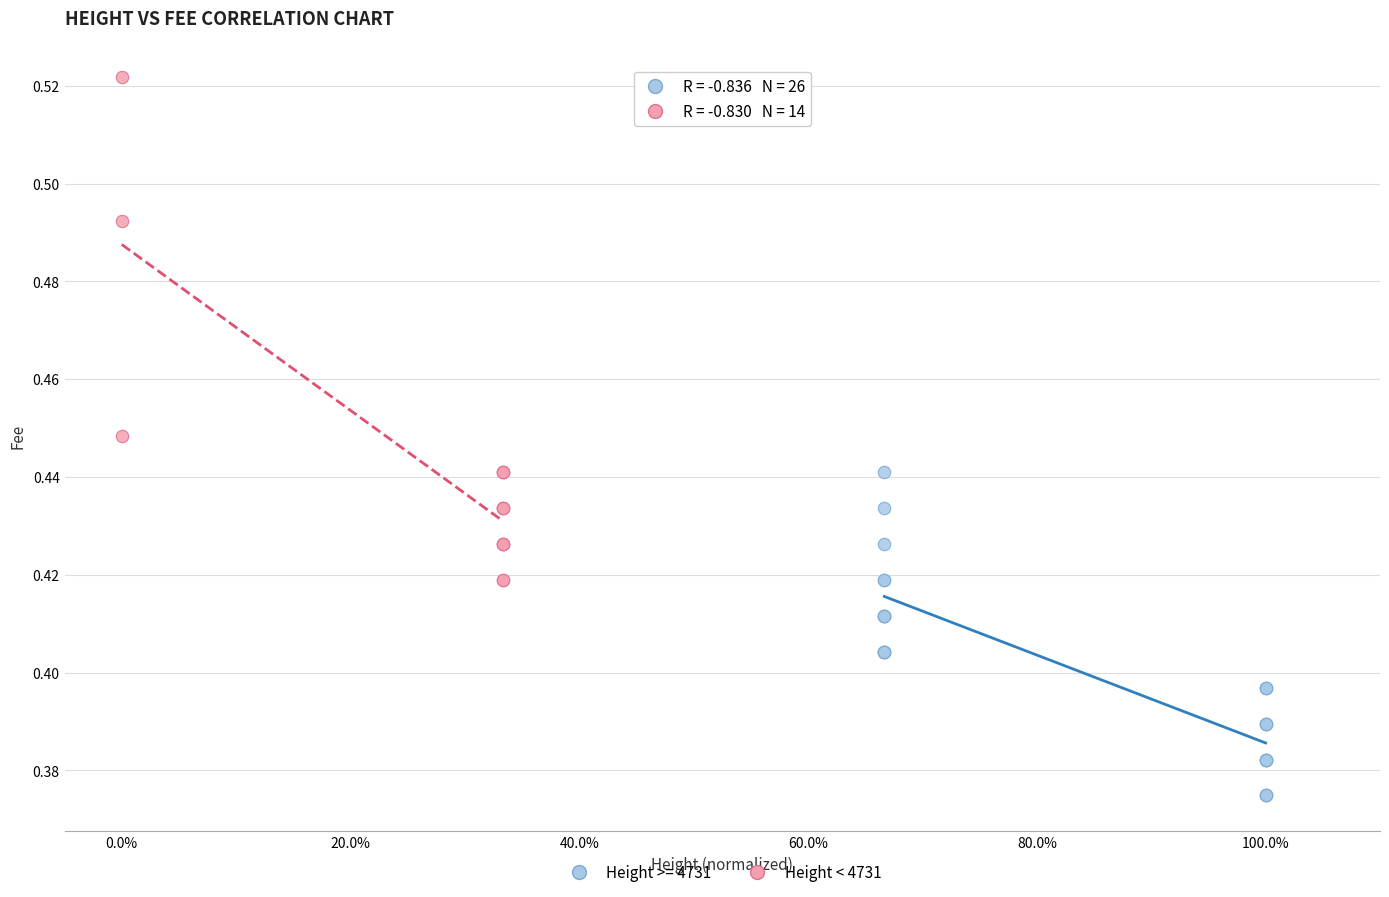

Which series reaches the minimum Y coordinate?

Height >= 4731